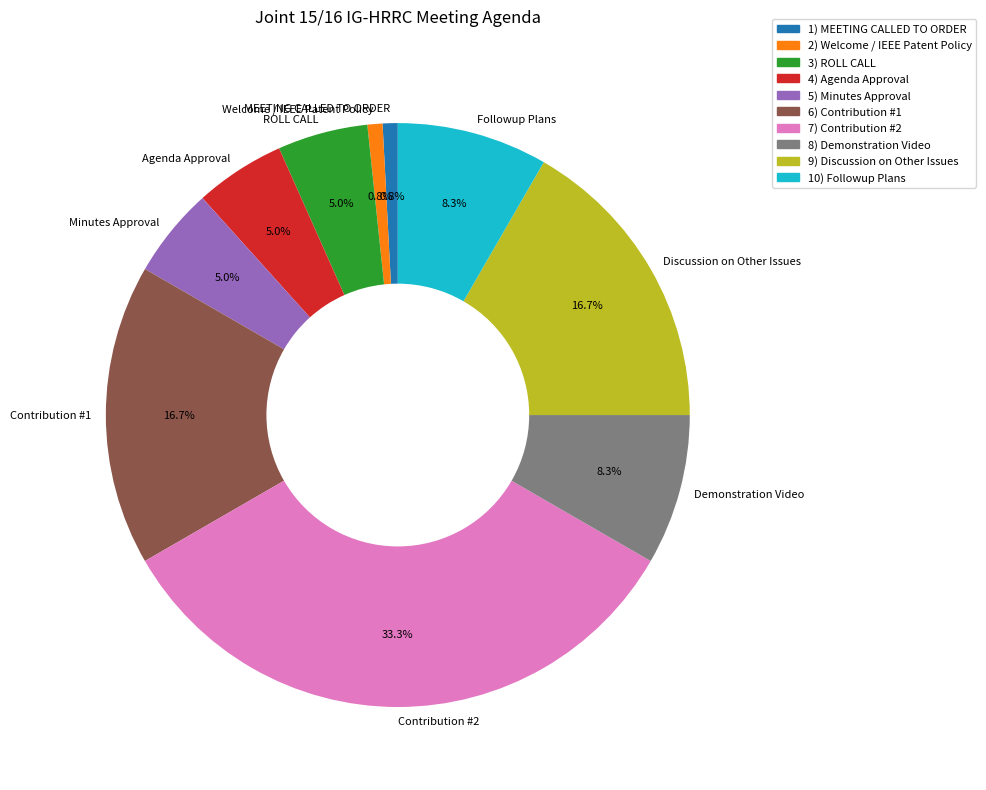

Does any single category account for the majority?

No